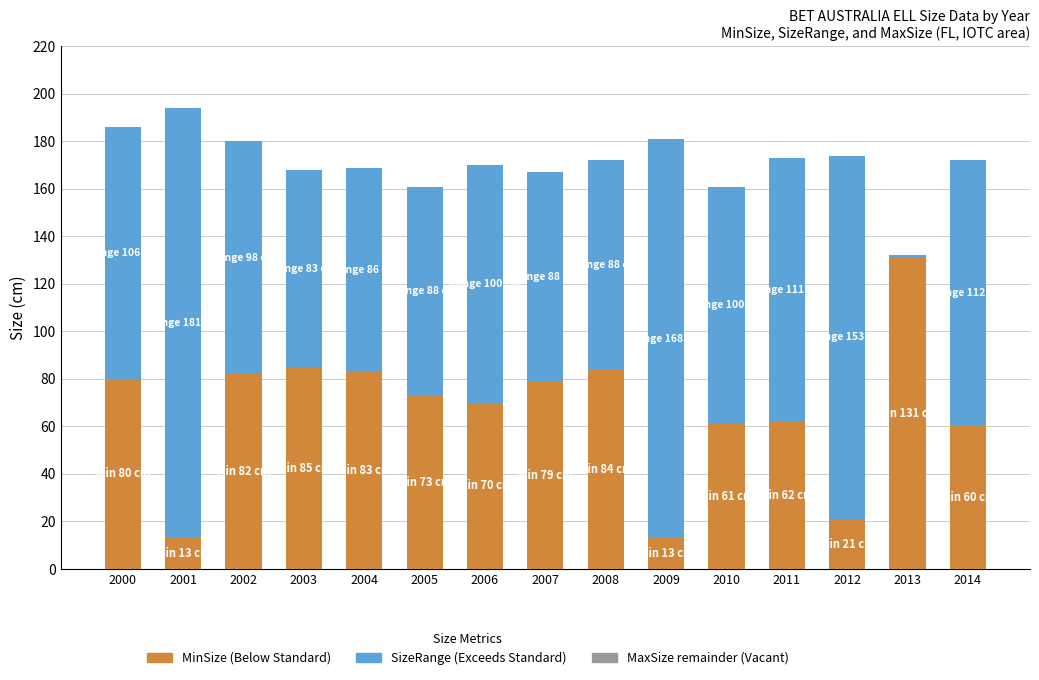

What is the total value across all series at 2007?

167